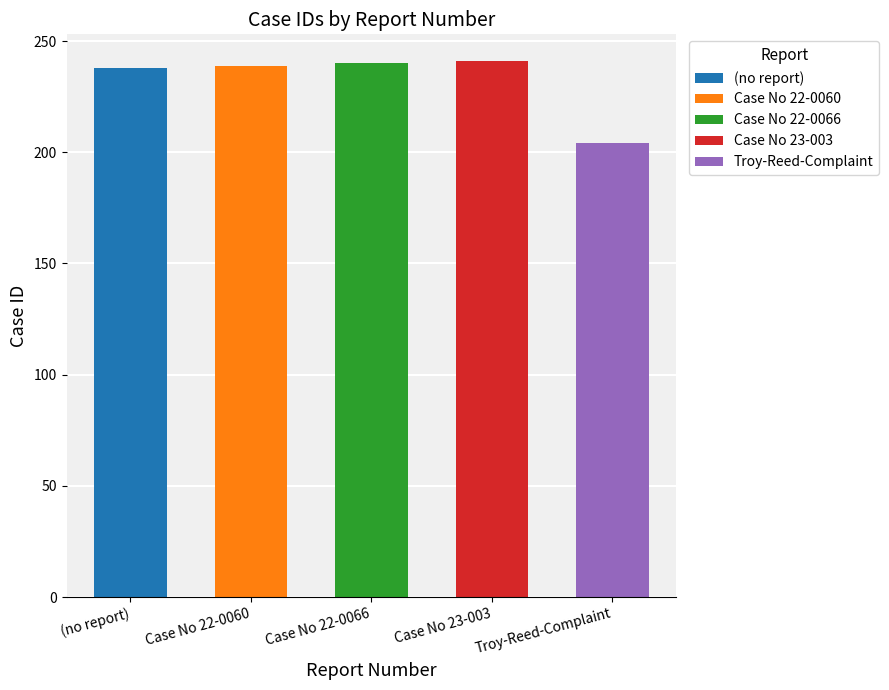

Where does the data first go above 239?

Case No 22-0066